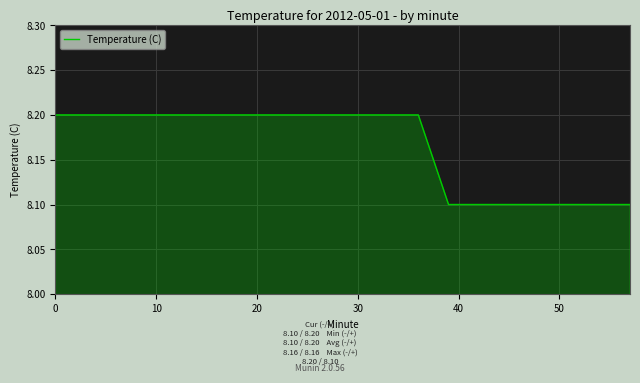

What is the sum of all values?

163.3